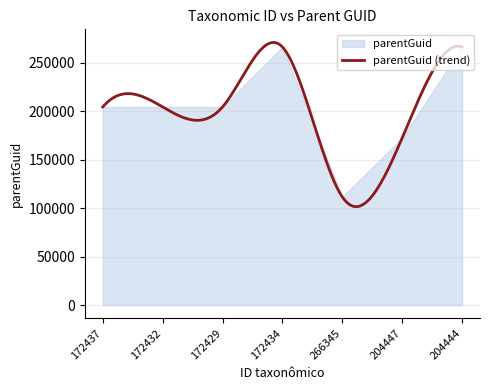

Where is the first local maximum?

172434